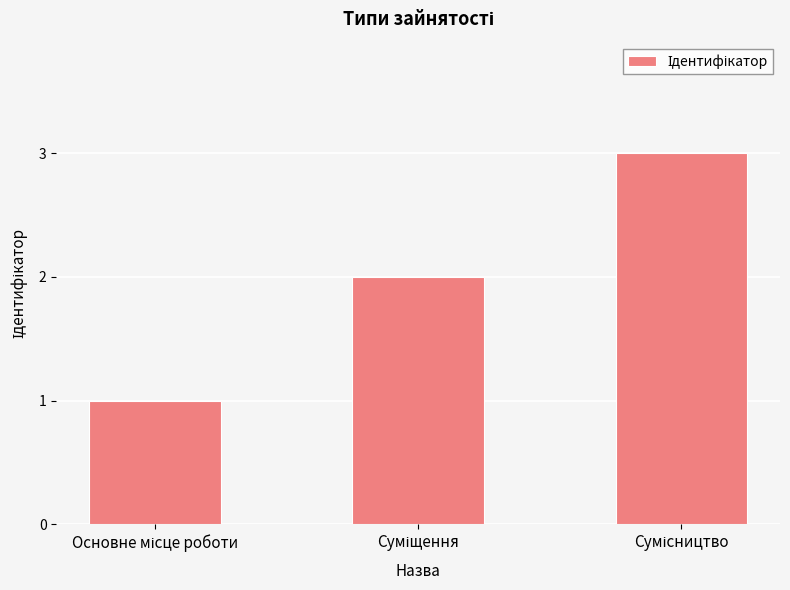

Does the chart contain stacked bars?

No